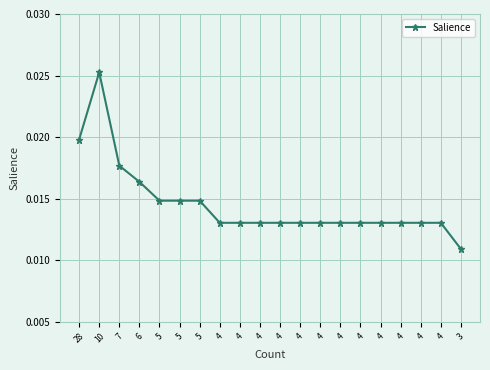

Rank the categories by value from lowest to highest.

3, 4, 4, 4, 4, 4, 4, 4, 4, 4, 4, 4, 4, 5, 5, 5, 6, 7, 28, 10